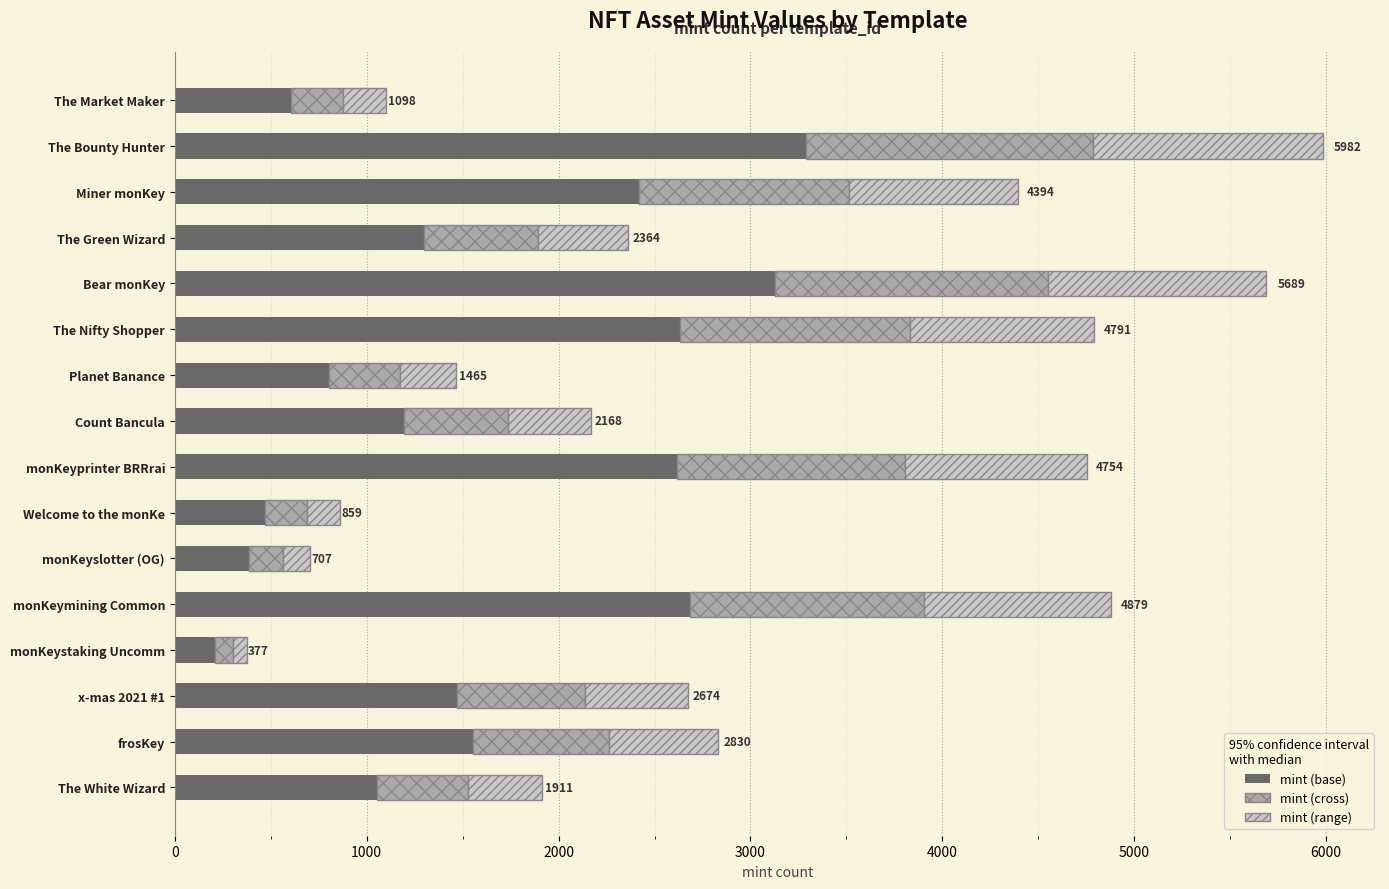

What is the average value of the mint (base) series?

1613.6